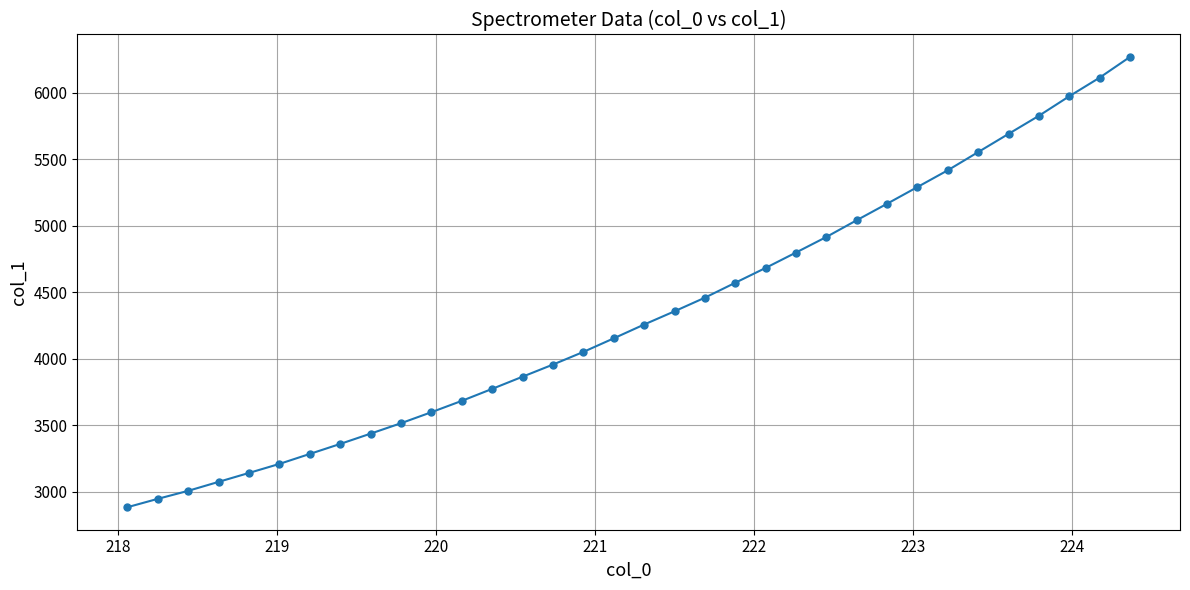

What is the value of the 10th point from the left?

3514.2